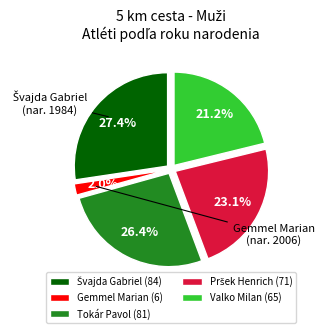

Between Valko Milan (65) and Gemmel Marian (6), which is larger?

Valko Milan (65)